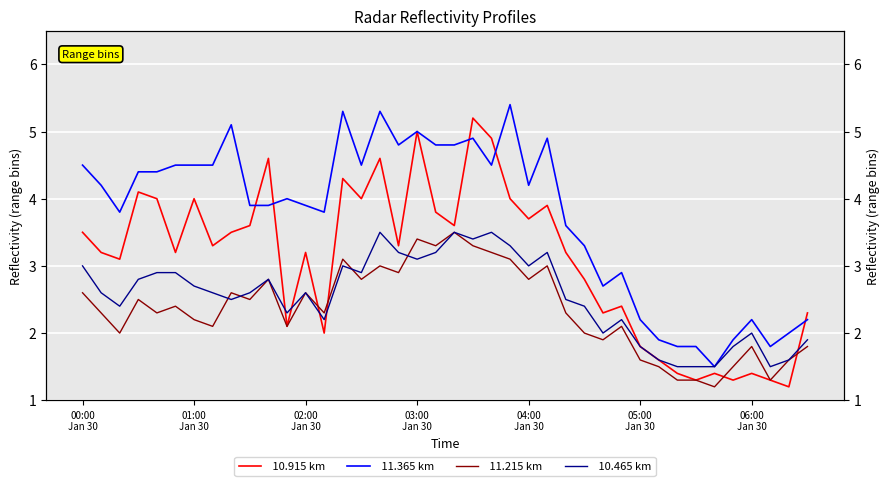

True or false:  10.915 km and  10.465 km intersect in this chart.

True